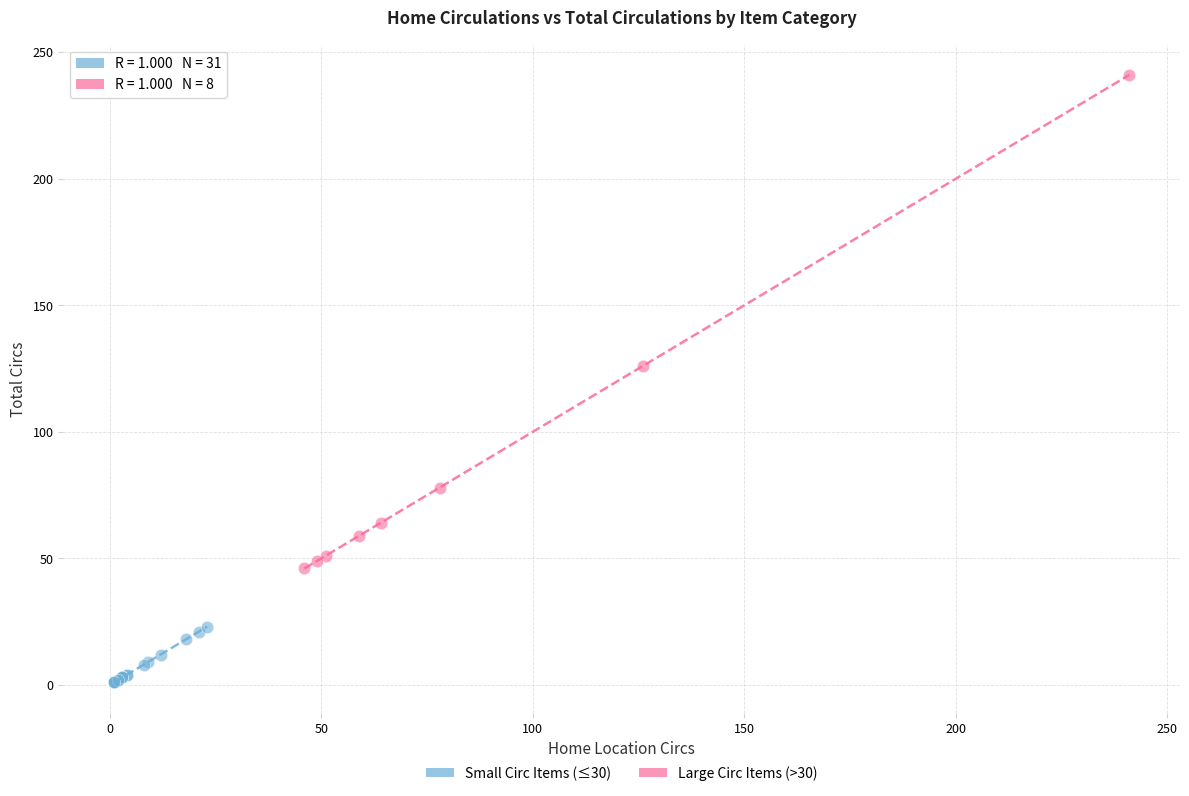

Which series has the largest Y range (max minus min)?

Large Circ Items (>30)